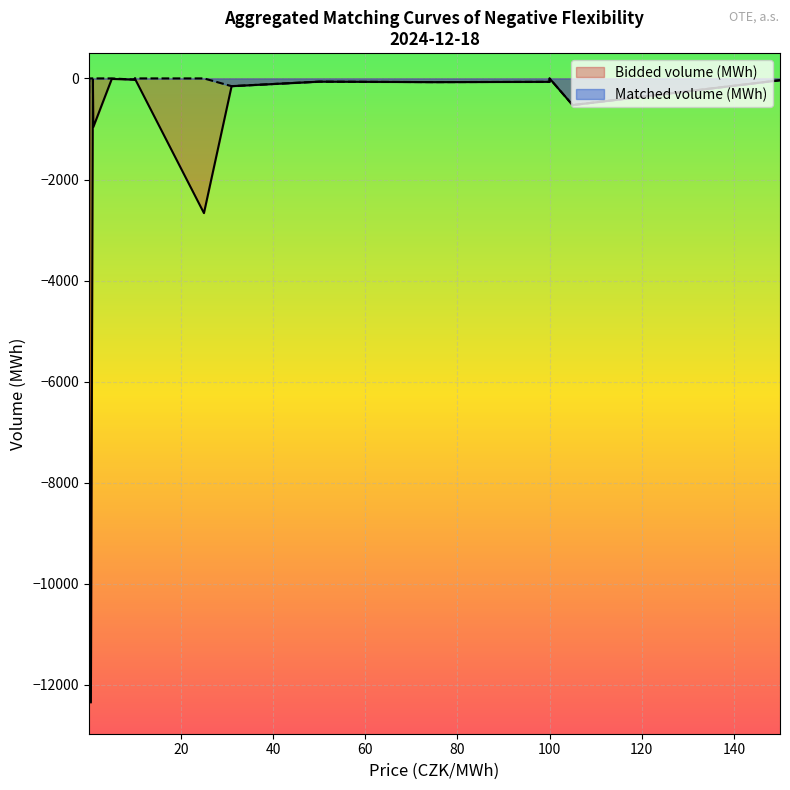

Reading right to left, what are all the values shown in this chart?

Bidded volume (MWh): -1.3	-2664.9	-1.3	-10.4	-960.4	-22.0	-12346.9	-6039.0	-23.5	-8995.3	-24.3	-153.2	-64.2	-73.2	-67.7	-527.4	-35.5
Matched volume (MWh): 0.0	0.0	0.0	0.0	0.0	0.0	0.0	0.0	0.0	-945.5	-24.3	-153.2	-64.2	-73.2	-67.7	-527.4	-35.5